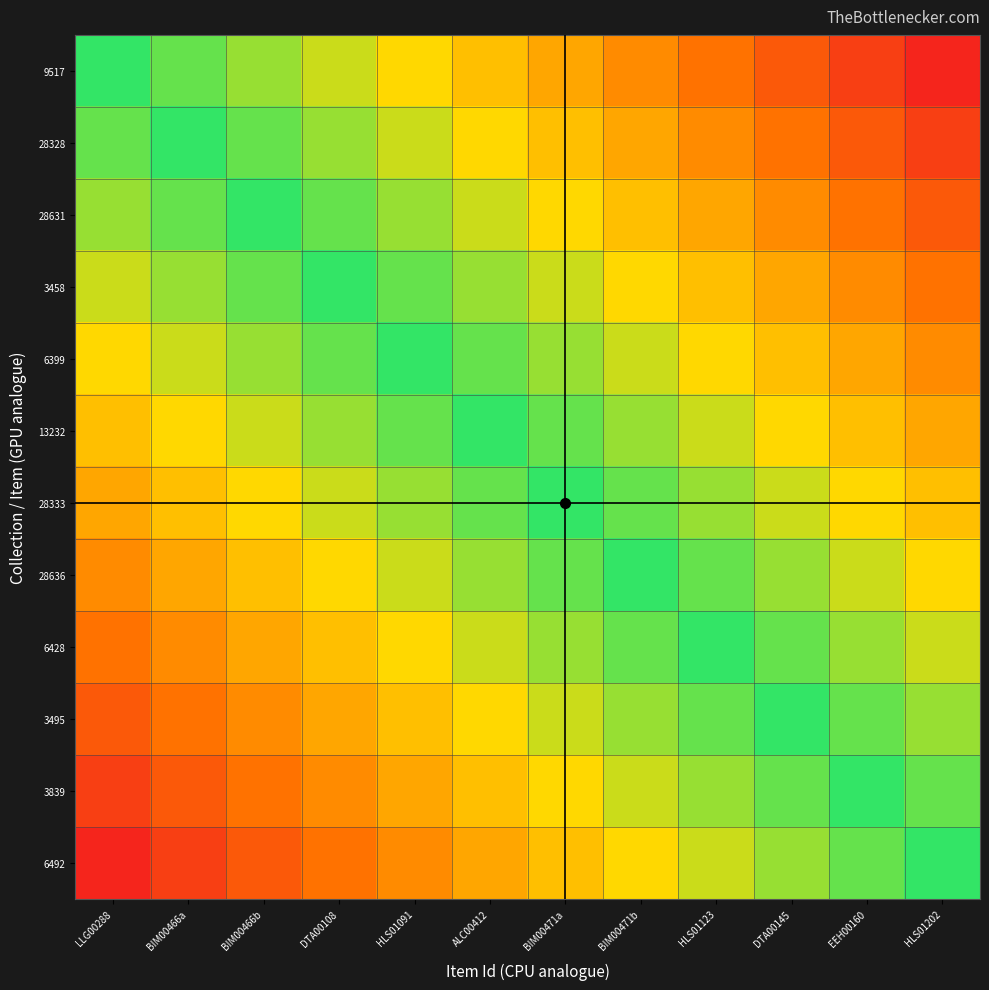

Which series has the largest range (max minus min)?

9517